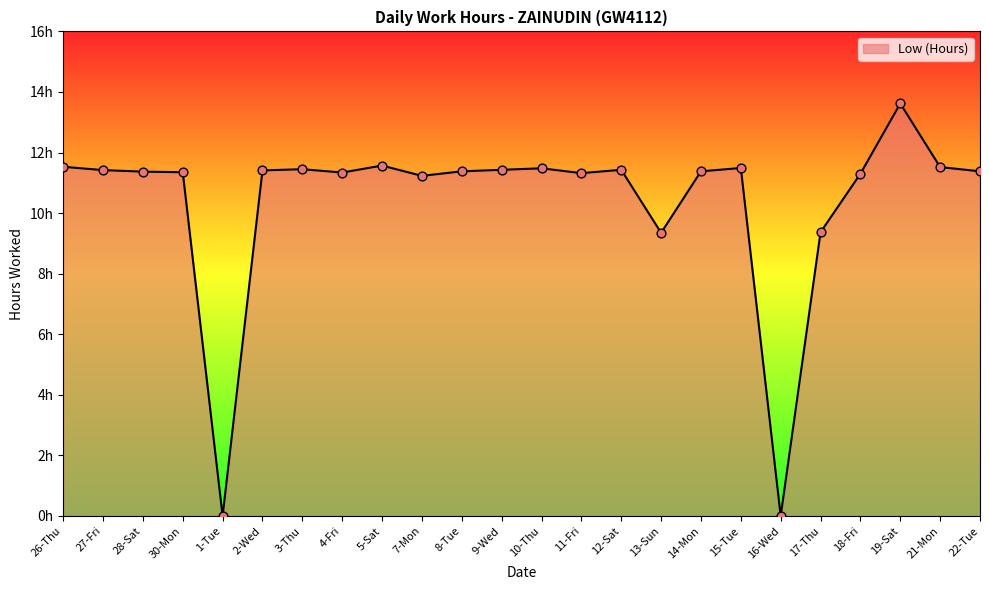

Between 11-Fri and 5-Sat, which is larger?

5-Sat